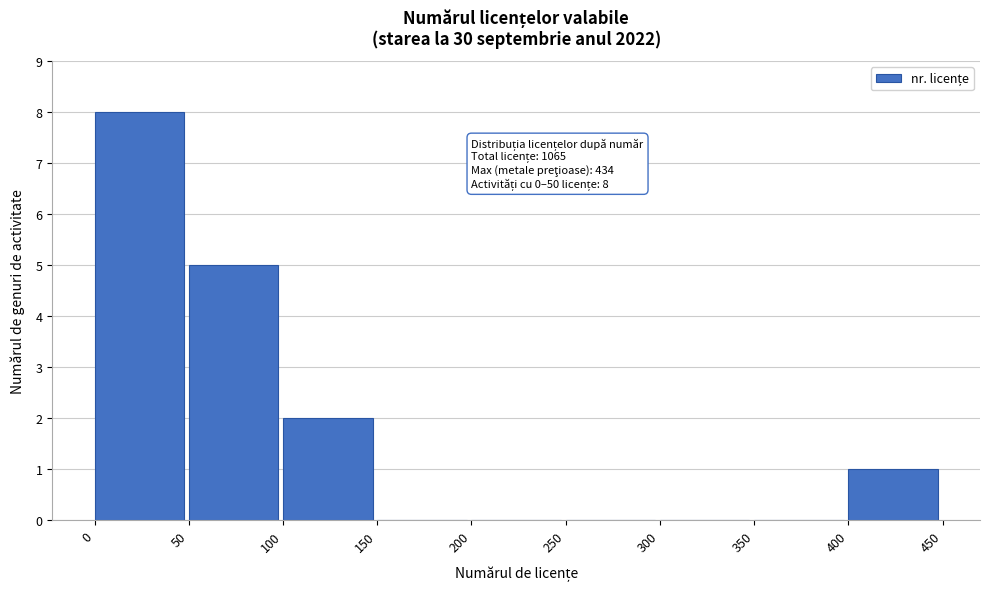

Over which range of the x-axis is the bar tallest?

0 to 50